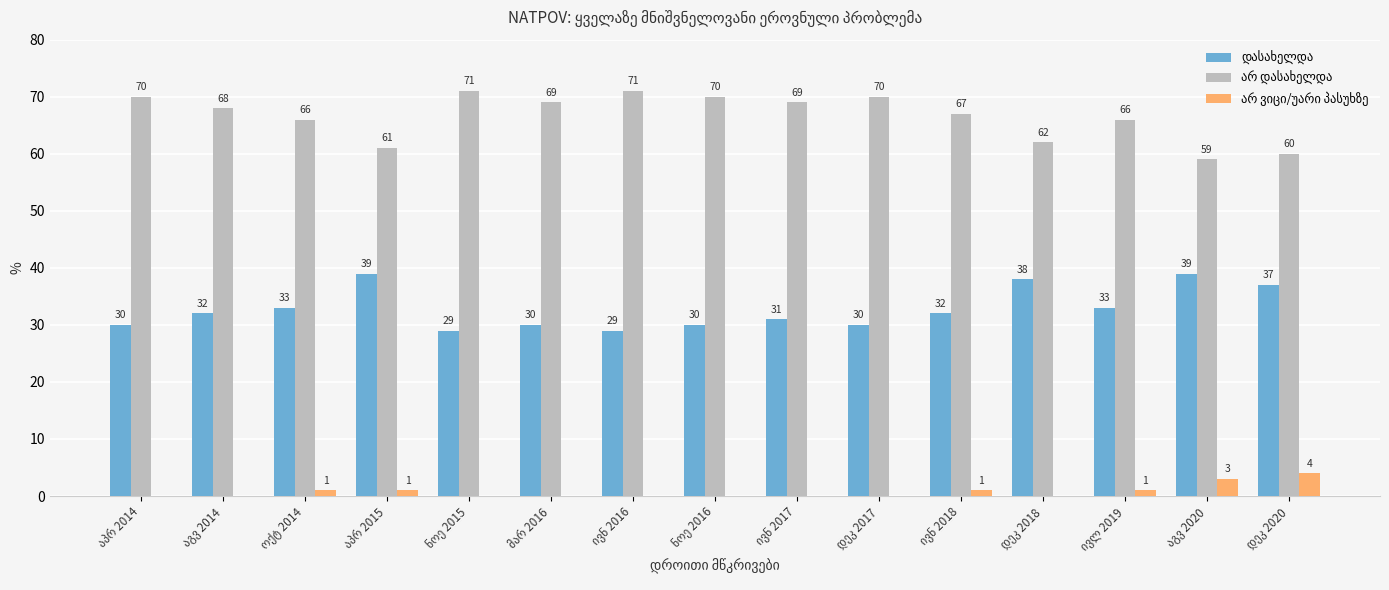

How many groups of bars are there?

15